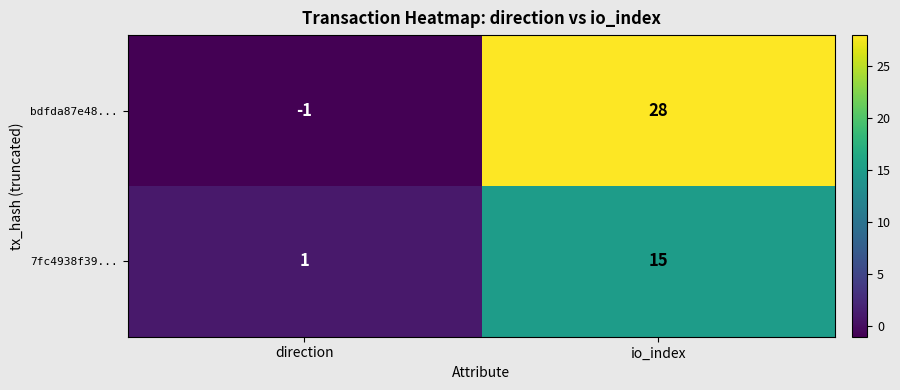

At which label does 7fc4938f39... reach its peak?

io_index